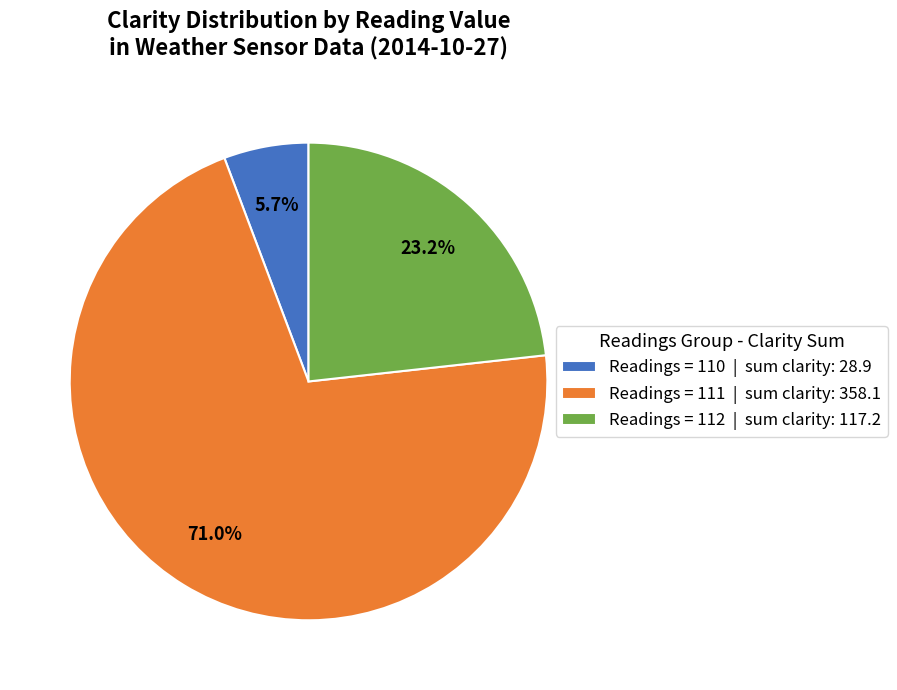

Which slice is the smallest?

Readings = 110 | sum clarity: 28.9